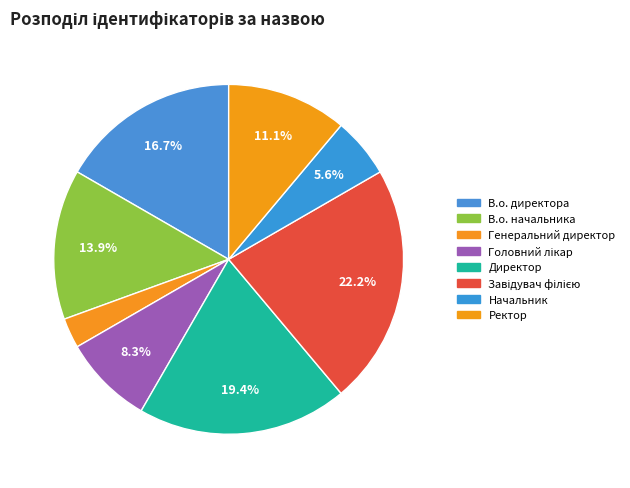

To the nearest percent, what percentage of the pie is В.о. директора?

17%